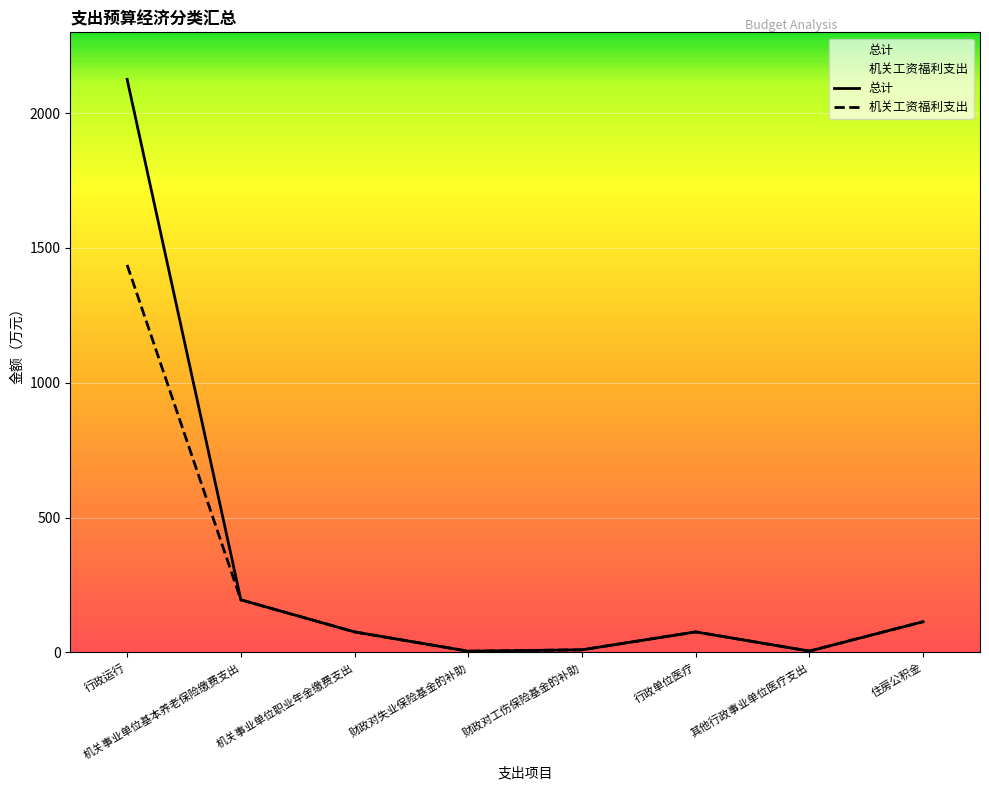

At how many categories does at least one series exceed 84?

3